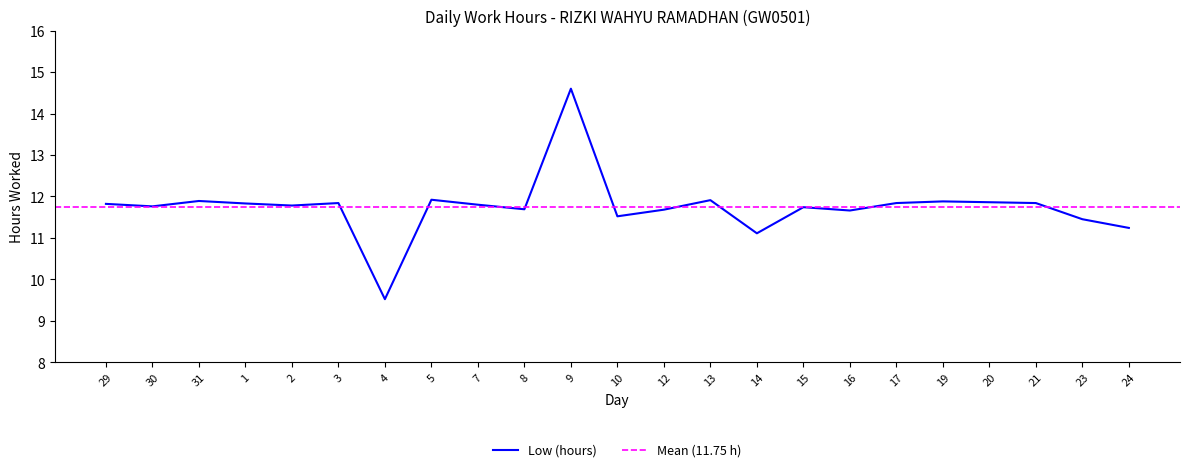

What is the average value?

11.7